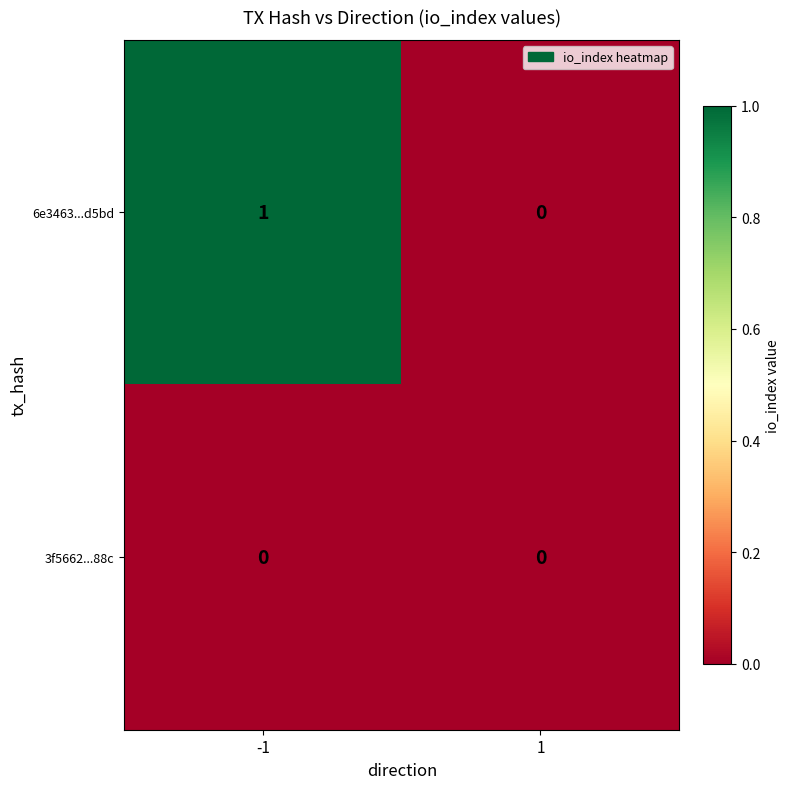

Reading right to left, transcribe all the data shown in this chart.

6e3463...d5bd: 0	1
3f5662...88c: 0	0